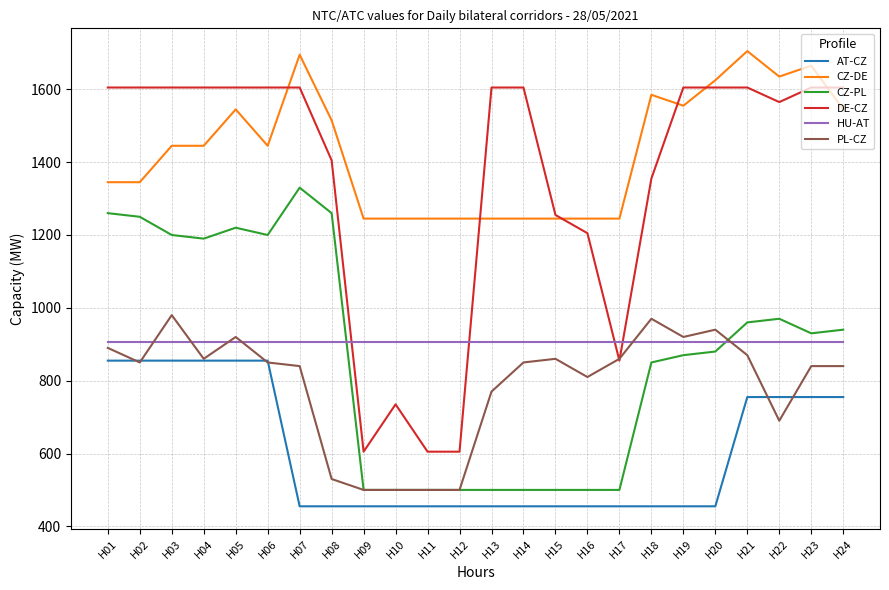

Reading left to right, what are all the values shown in this chart?

AT-CZ: H01=855	H02=855	H03=855	H04=855	H05=855	H06=855	H07=455	H08=455	H09=455	H10=455	H11=455	H12=455	H13=455	H14=455	H15=455	H16=455	H17=455	H18=455	H19=455	H20=455	H21=755	H22=755	H23=755	H24=755
CZ-DE: H01=1345	H02=1345	H03=1445	H04=1445	H05=1545	H06=1445	H07=1695	H08=1515	H09=1245	H10=1245	H11=1245	H12=1245	H13=1245	H14=1245	H15=1245	H16=1245	H17=1245	H18=1585	H19=1555	H20=1625	H21=1705	H22=1635	H23=1665	H24=1545
CZ-PL: H01=1260	H02=1250	H03=1200	H04=1190	H05=1220	H06=1200	H07=1330	H08=1260	H09=500	H10=500	H11=500	H12=500	H13=500	H14=500	H15=500	H16=500	H17=500	H18=850	H19=870	H20=880	H21=960	H22=970	H23=930	H24=940
DE-CZ: H01=1605	H02=1605	H03=1605	H04=1605	H05=1605	H06=1605	H07=1605	H08=1405	H09=605	H10=735	H11=605	H12=605	H13=1605	H14=1605	H15=1255	H16=1205	H17=855	H18=1355	H19=1605	H20=1605	H21=1605	H22=1565	H23=1605	H24=1605
HU-AT: H01=907	H02=907	H03=907	H04=907	H05=907	H06=907	H07=907	H08=907	H09=907	H10=907	H11=907	H12=907	H13=907	H14=907	H15=907	H16=907	H17=907	H18=907	H19=907	H20=907	H21=907	H22=907	H23=907	H24=907
PL-CZ: H01=890	H02=850	H03=980	H04=860	H05=920	H06=850	H07=840	H08=530	H09=500	H10=500	H11=500	H12=500	H13=770	H14=850	H15=860	H16=810	H17=860	H18=970	H19=920	H20=940	H21=870	H22=690	H23=840	H24=840